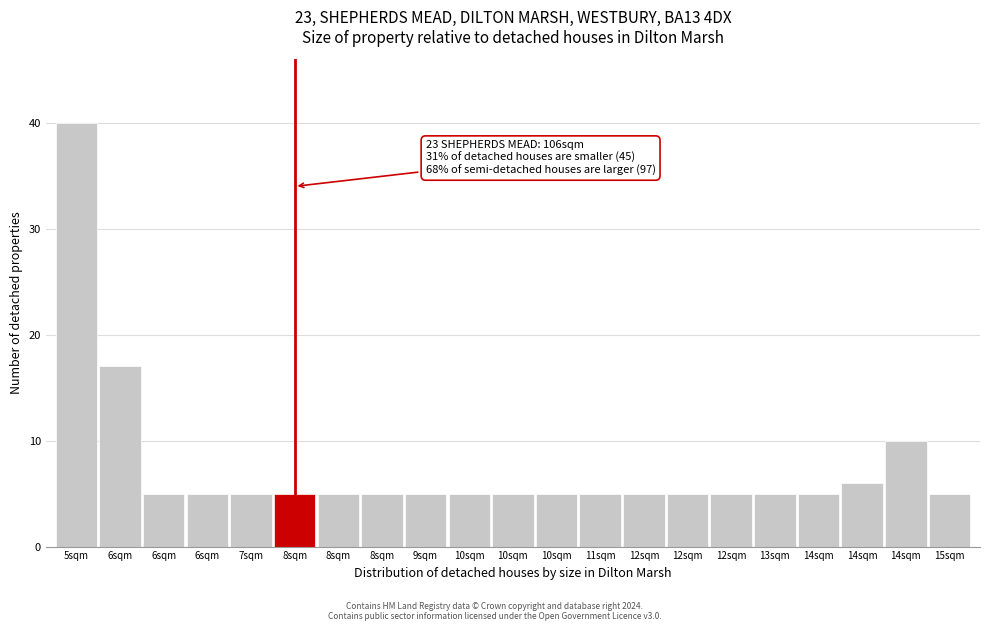

Does the chart contain any negative values?

No